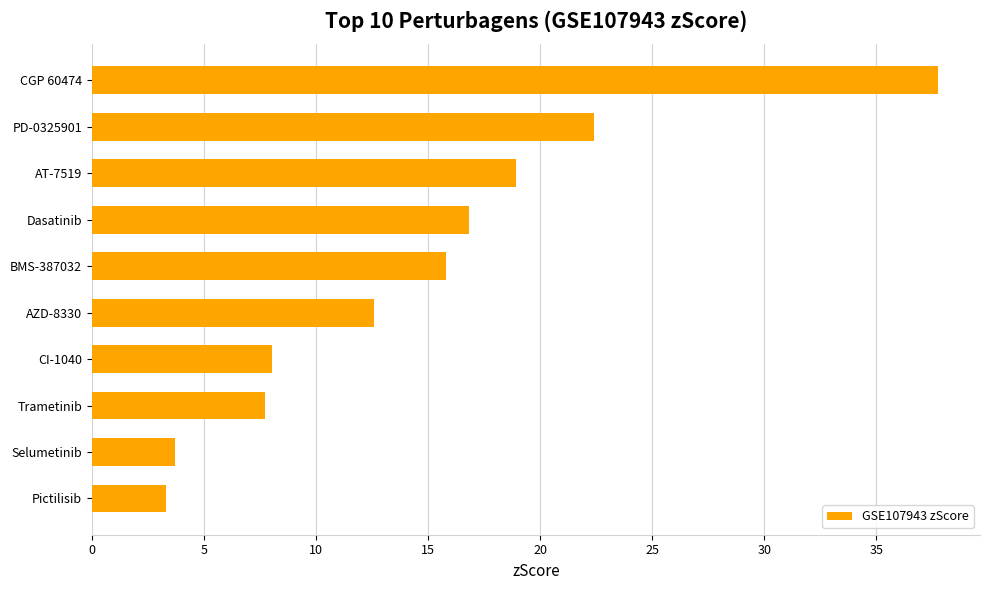

True or false: the data shows 20.8 at BMS-387032.

False